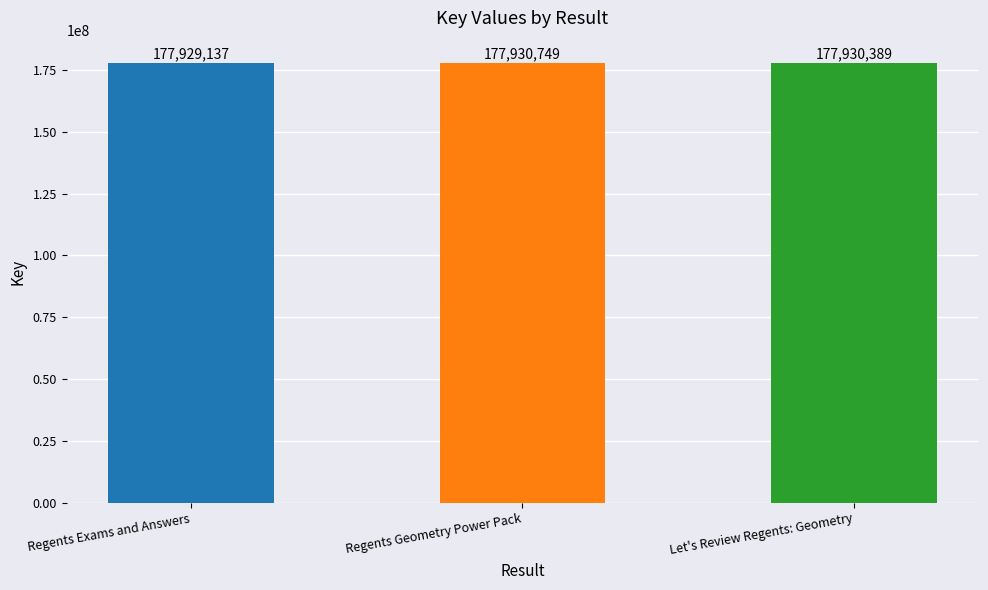

What position from the left is Regents Geometry Power Pack?

2